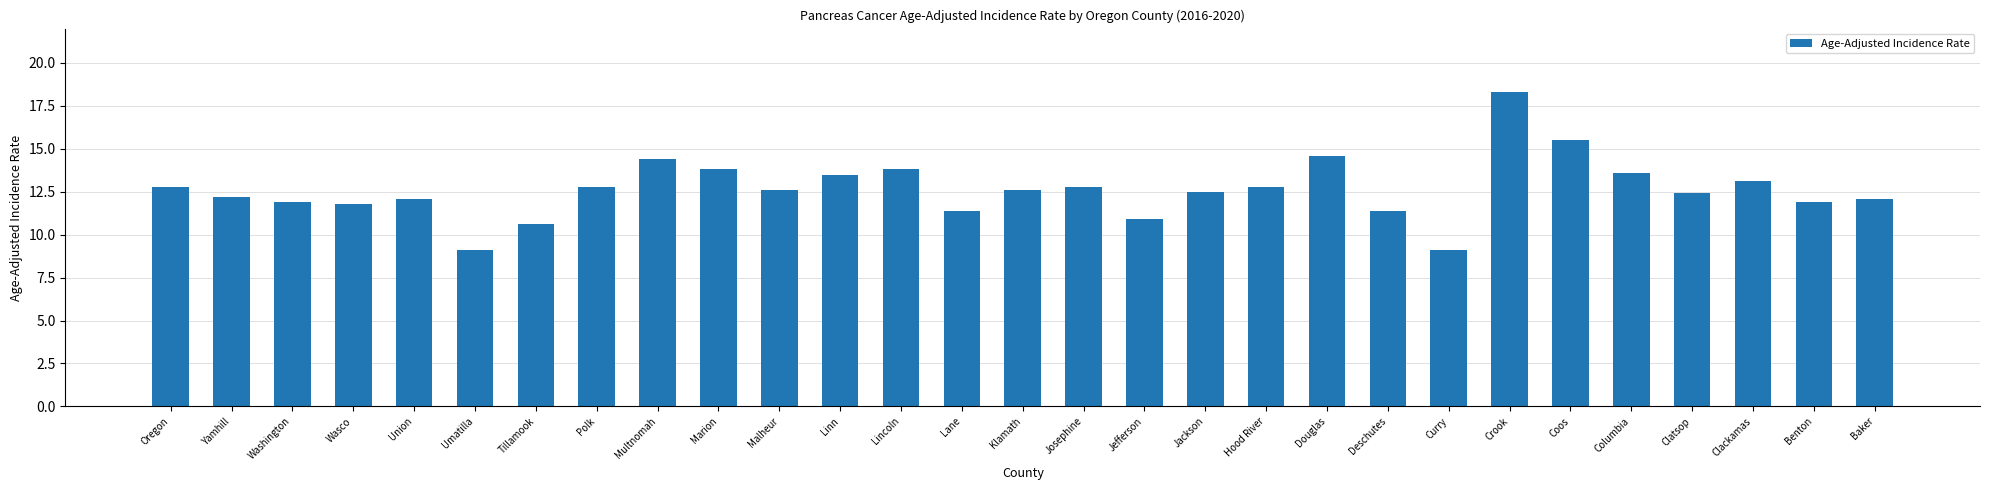

What is the maximum value shown in the chart?

18.3